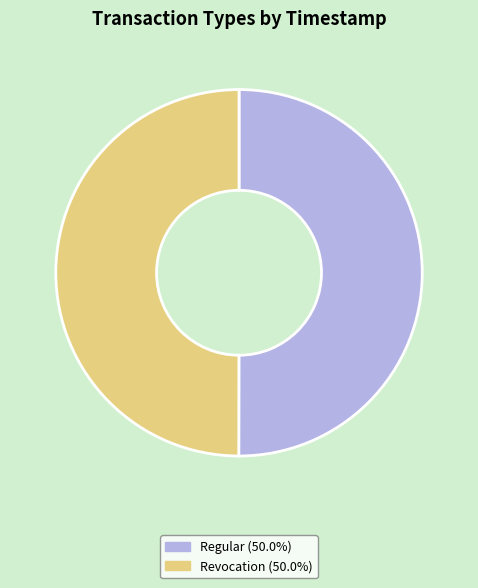

Is the sum of Regular and Revocation greater than half?

Yes